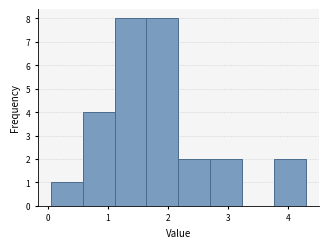

Reading left to right, list every bar in this chart as the range it spans on the x-axis followed by its height. Neither the bar edges nor the heights are printed on the chart, so give them approximately, as read against the axes.

0.1 to 0.6: 1
0.6 to 1.1: 4
1.1 to 1.6: 8
1.6 to 2.2: 8
2.2 to 2.7: 2
2.7 to 3.2: 2
3.2 to 3.8: 0
3.8 to 4.3: 2